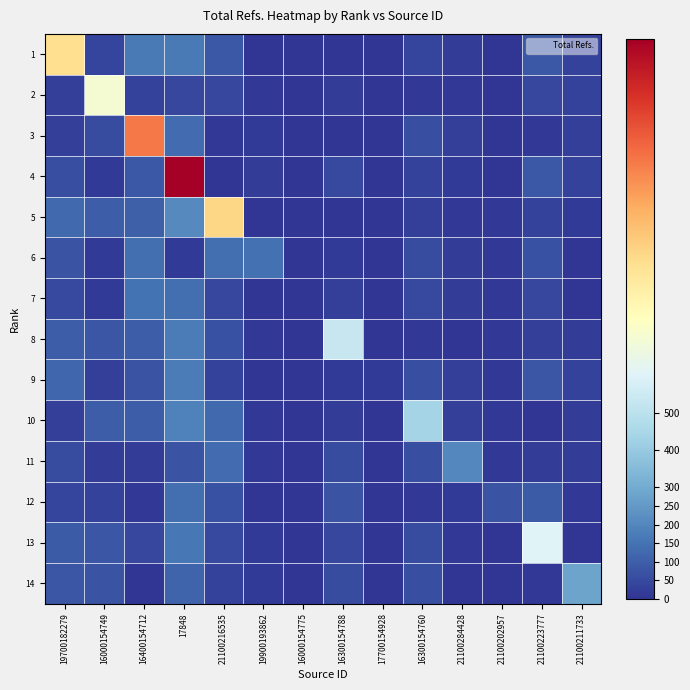

Between 21100216535 and 19900193862, which is larger?

21100216535